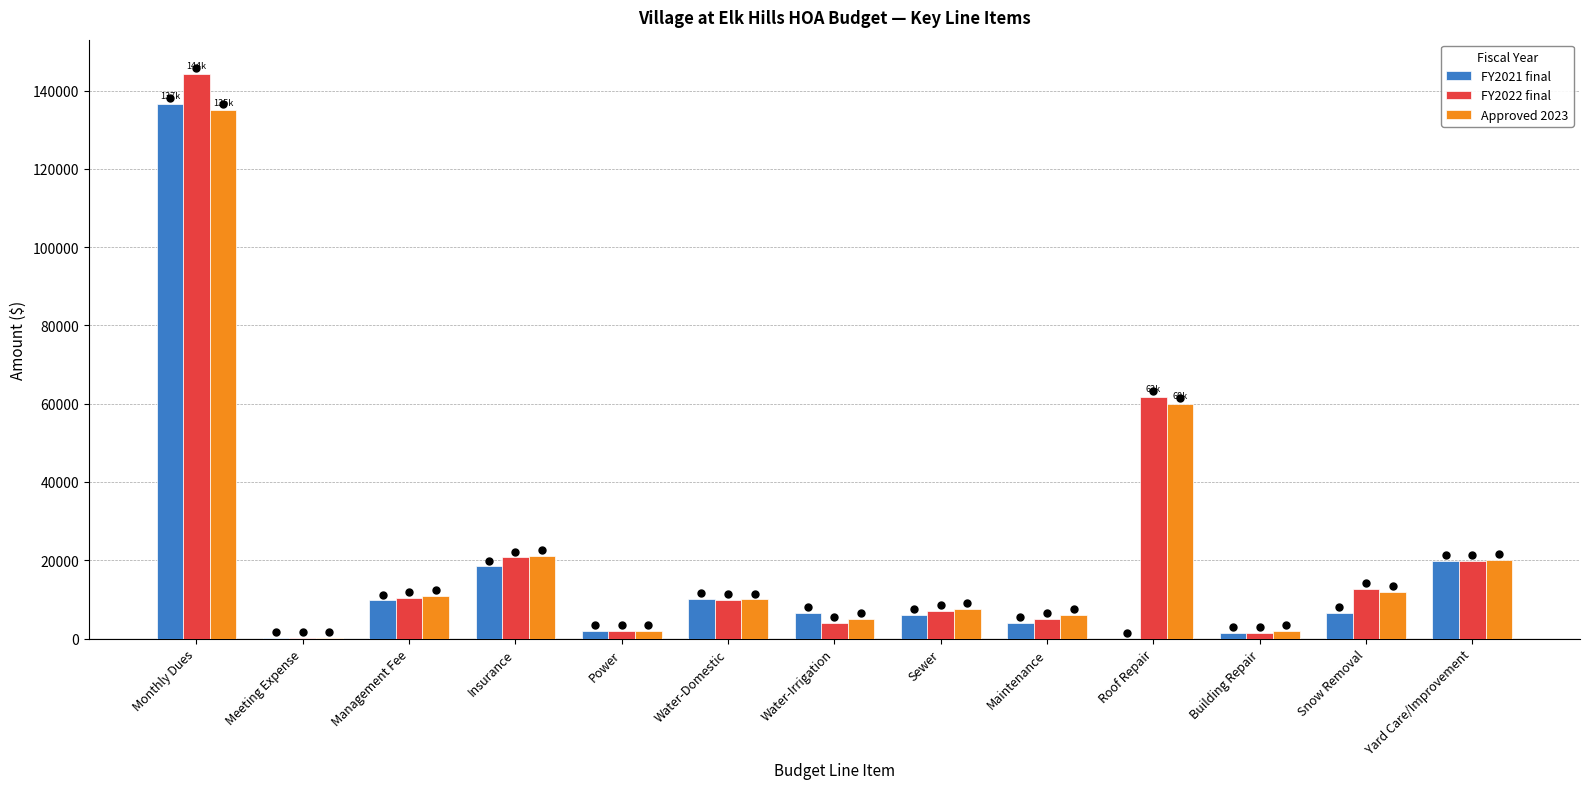

What is the sum of all FY2022 final values?

299225.9